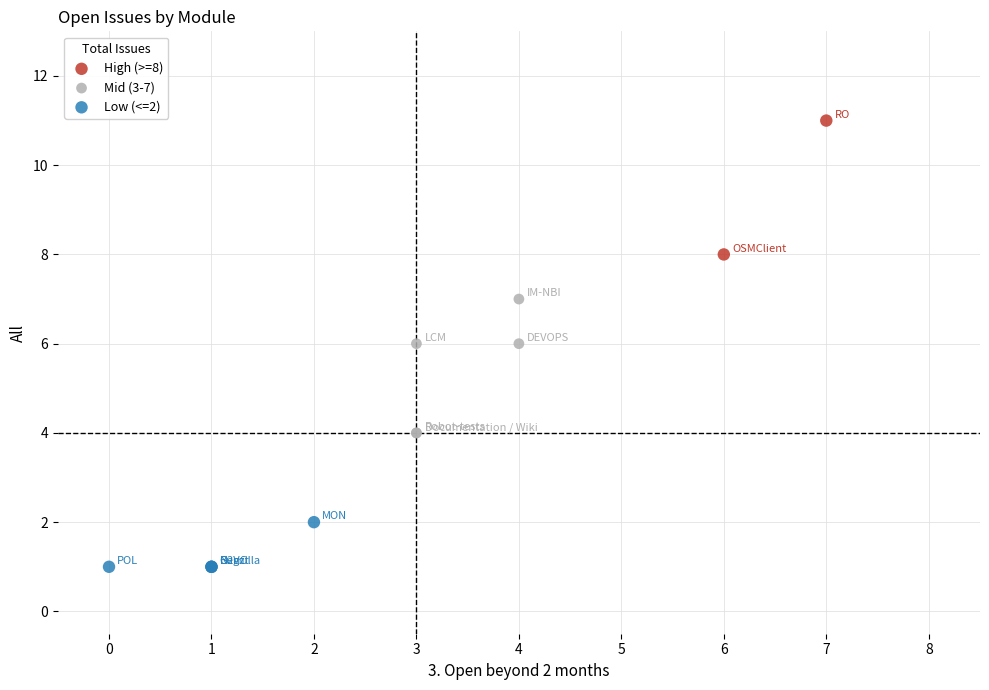

What are all the series names shown in the legend?

High (>=8), Mid (3-7), Low (<=2)